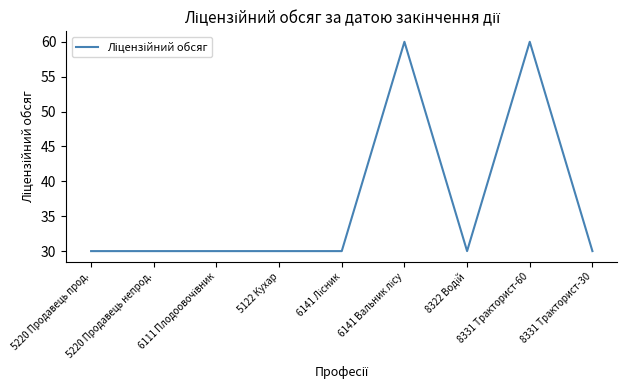

What position from the left is 5122 Кухар?

4